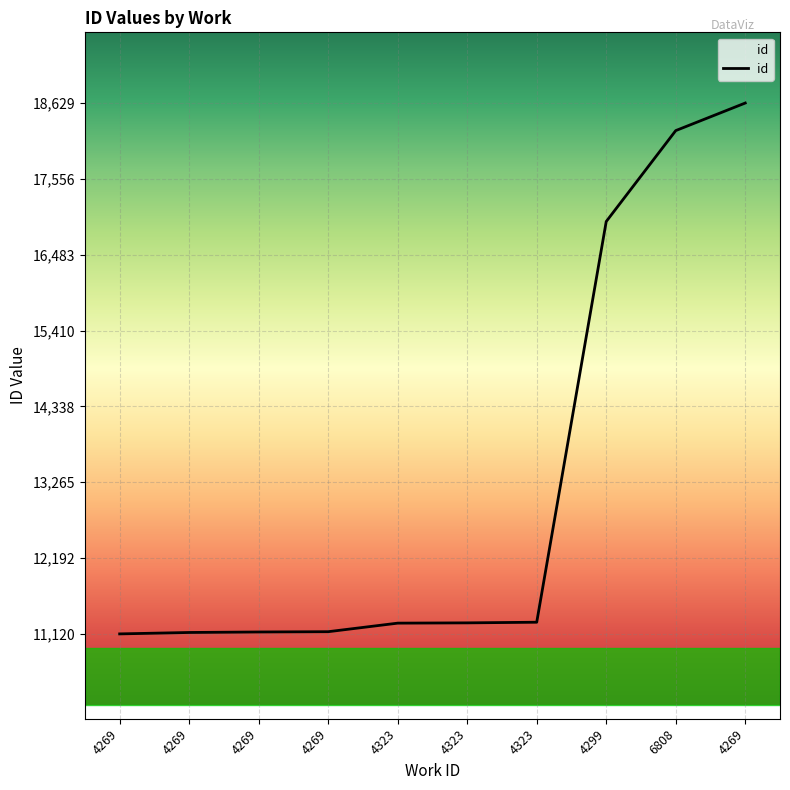

True or false: the data has more than 0 interior local peaks.

False